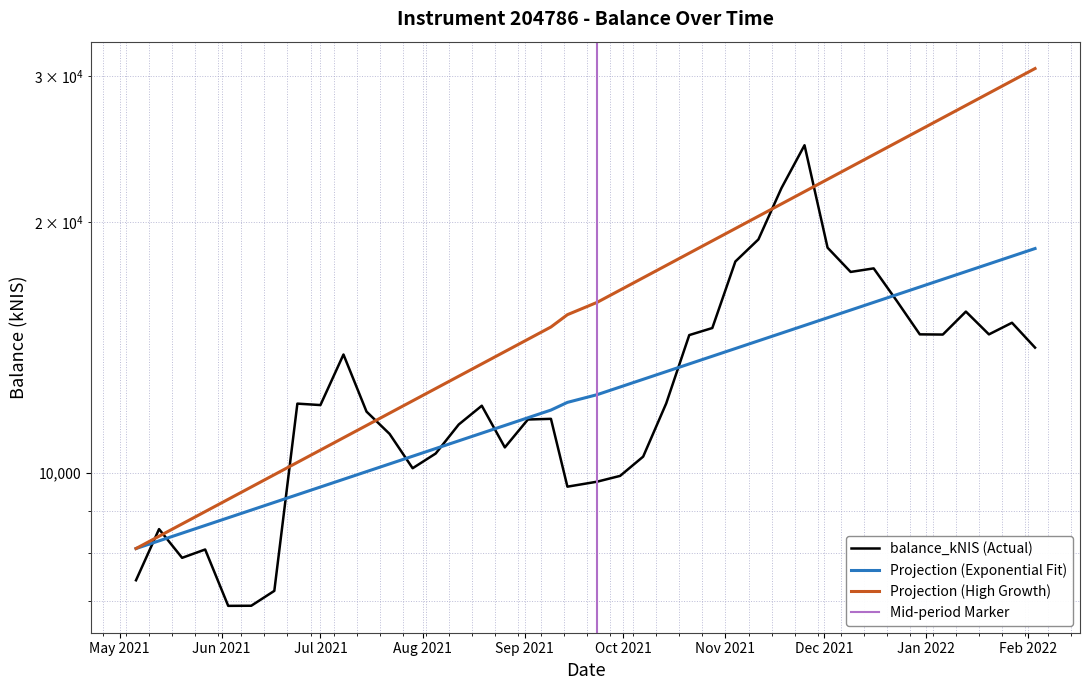

The chart shows a value of 12103.4 at 2021-06-24. True or false?

True